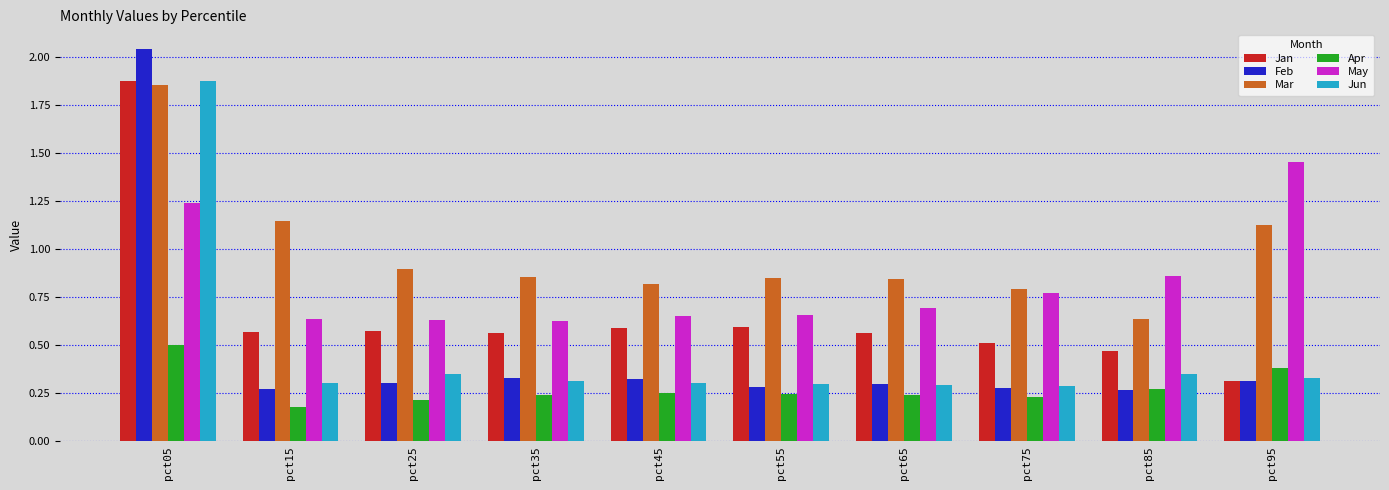

How many Jan values are between 0 and 1?

9